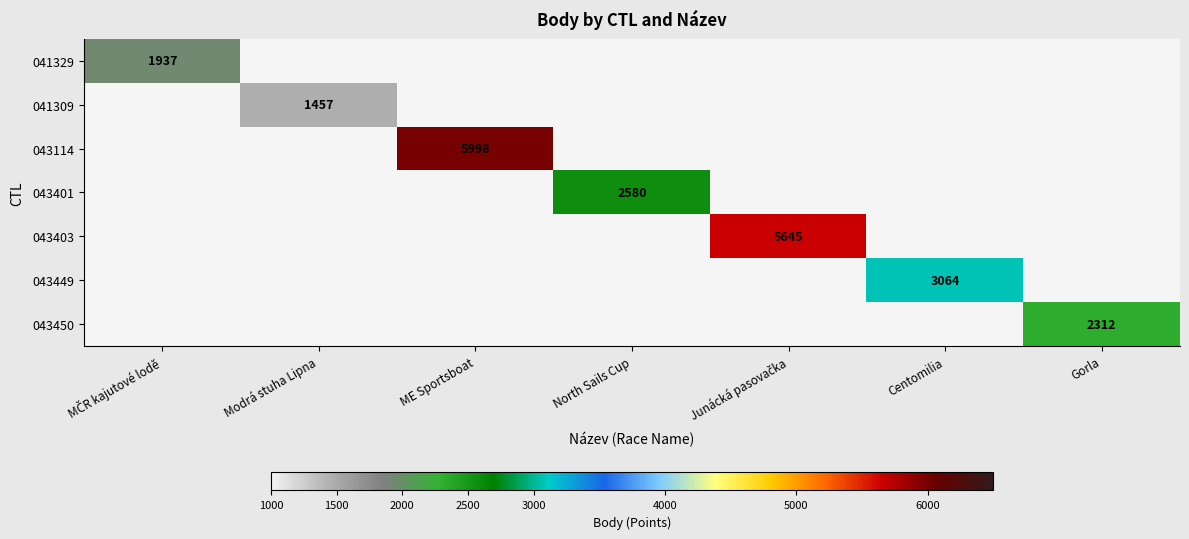

Count the number of categories in the chart.

7